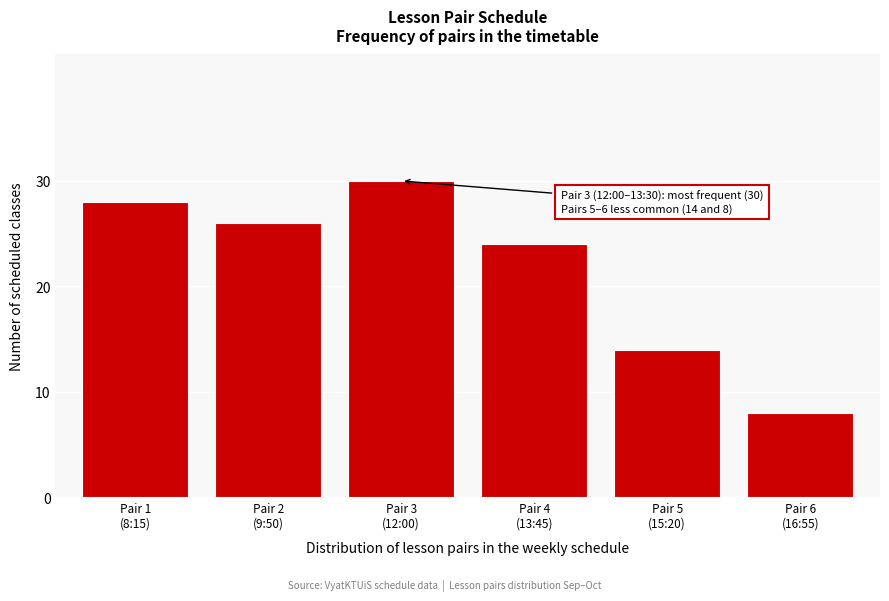

Reading left to right, what are all the values shown in this chart?

28	26	30	24	14	8